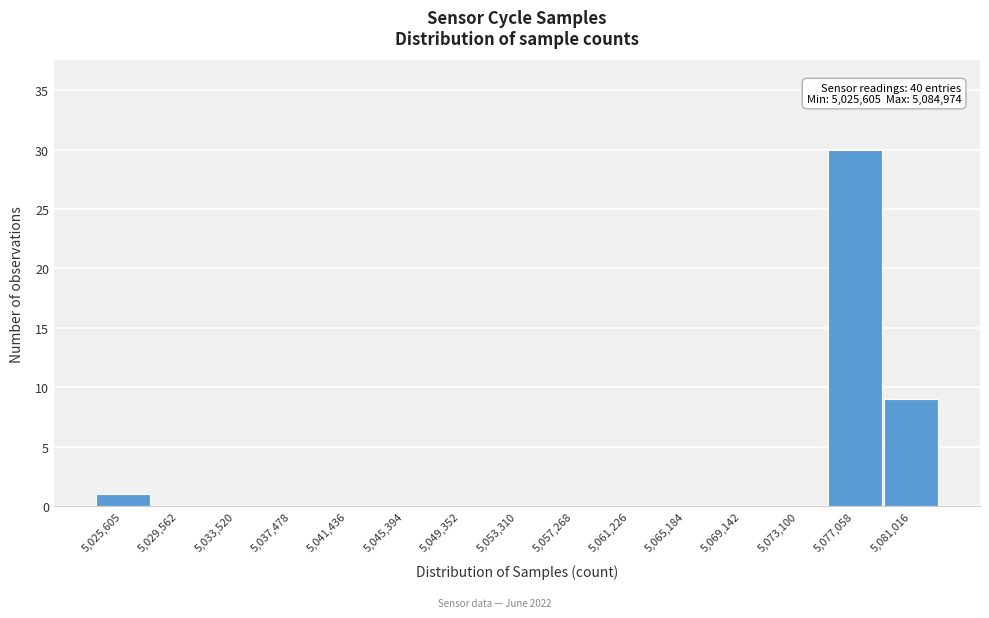

Reading left to right, what are all the values shown in this chart?

5,025,605=1	5,029,562=0	5,033,520=0	5,037,478=0	5,041,436=0	5,045,394=0	5,049,352=0	5,053,310=0	5,057,268=0	5,061,226=0	5,065,184=0	5,069,142=0	5,073,100=0	5,077,058=30	5,081,016=9